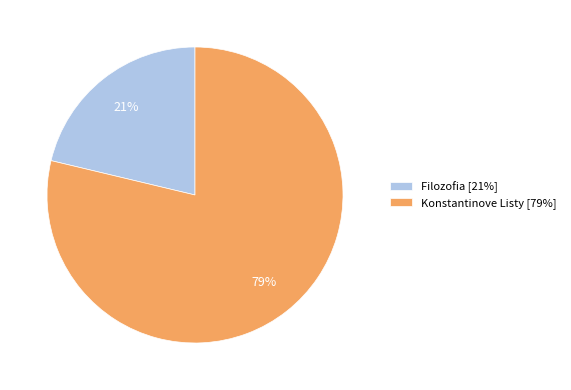

How many slices are in this pie chart?

2